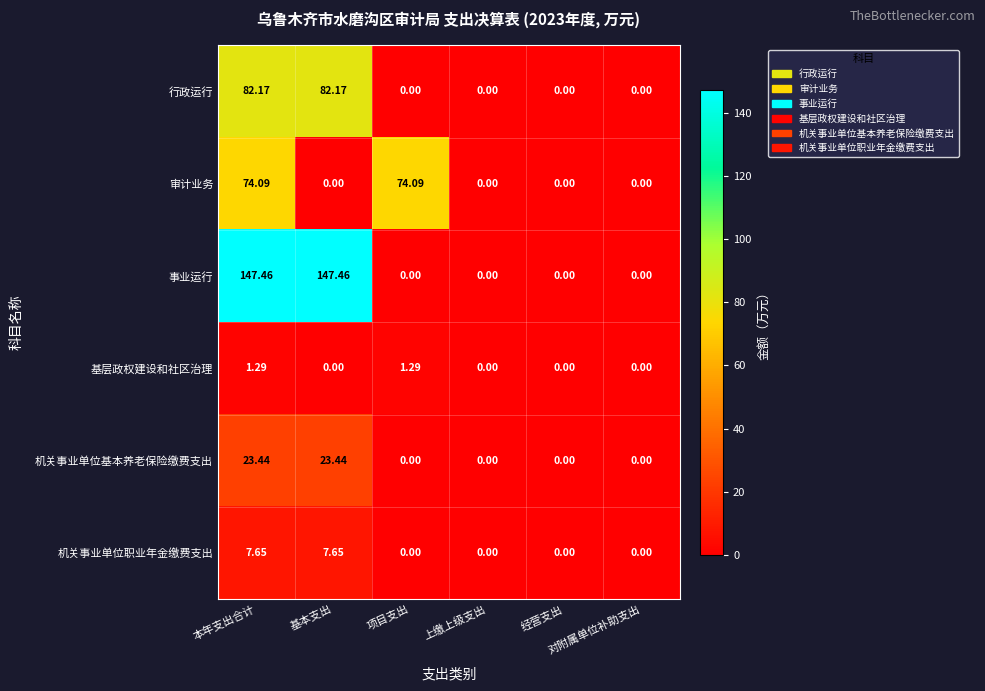

Rank the series by their maximum value, from lowest to highest.

基层政权建设和社区治理, 机关事业单位职业年金缴费支出, 机关事业单位基本养老保险缴费支出, 审计业务, 行政运行, 事业运行